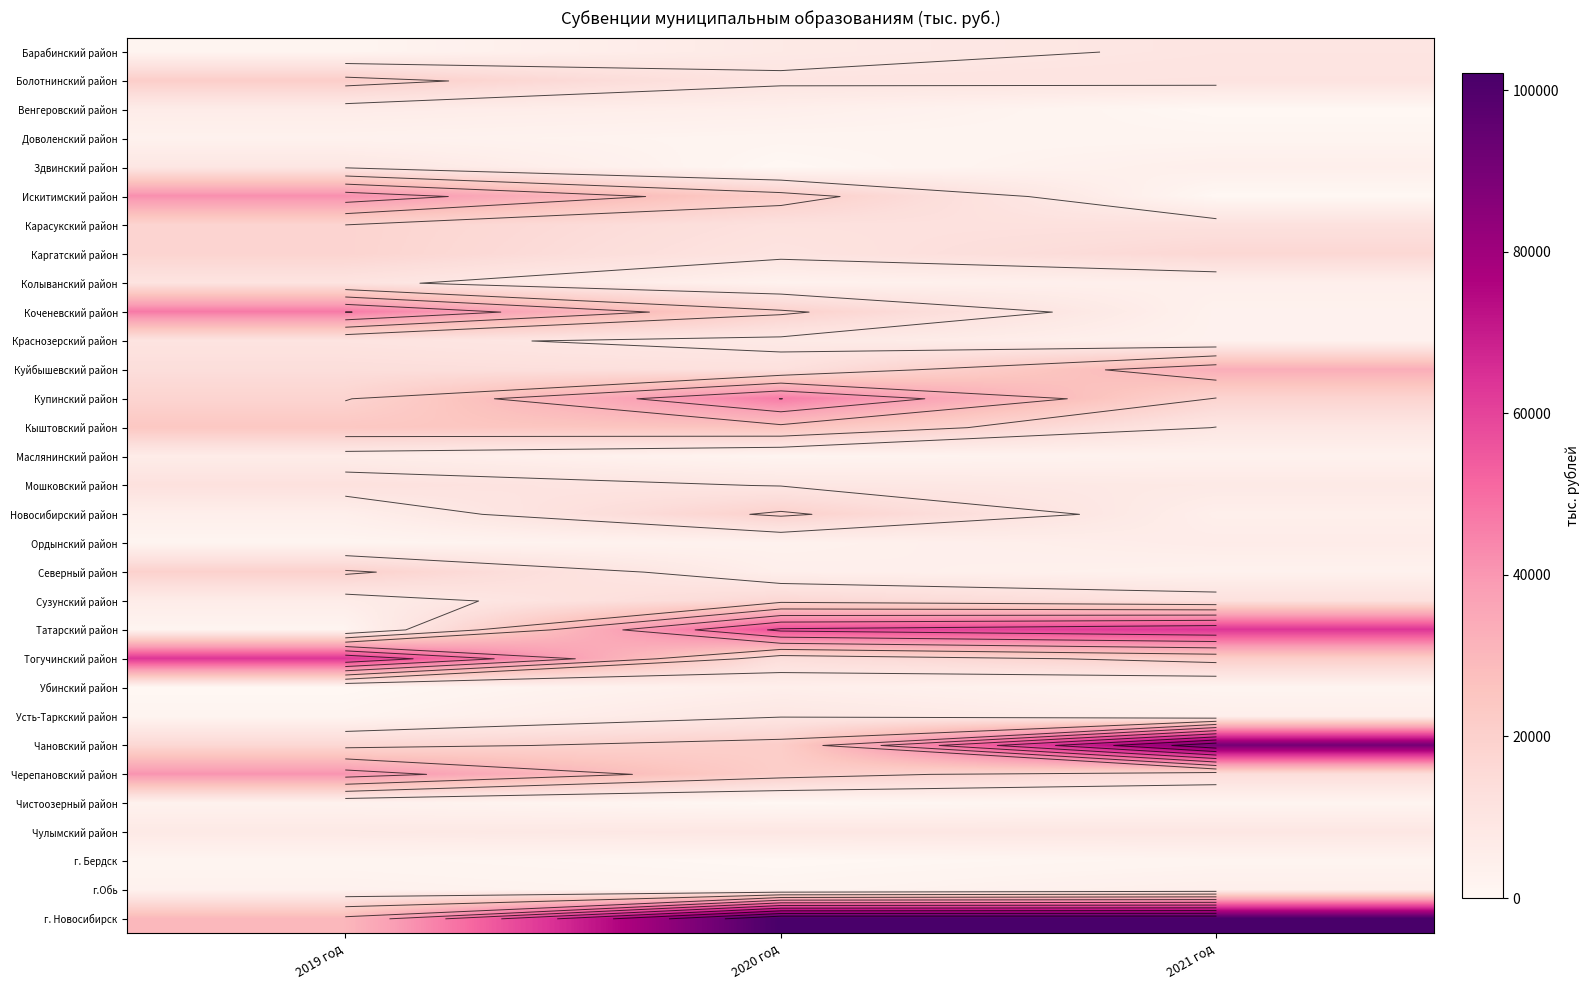

True or false: Венгеровский район has a value of 4178.2 at 2021 год.

False